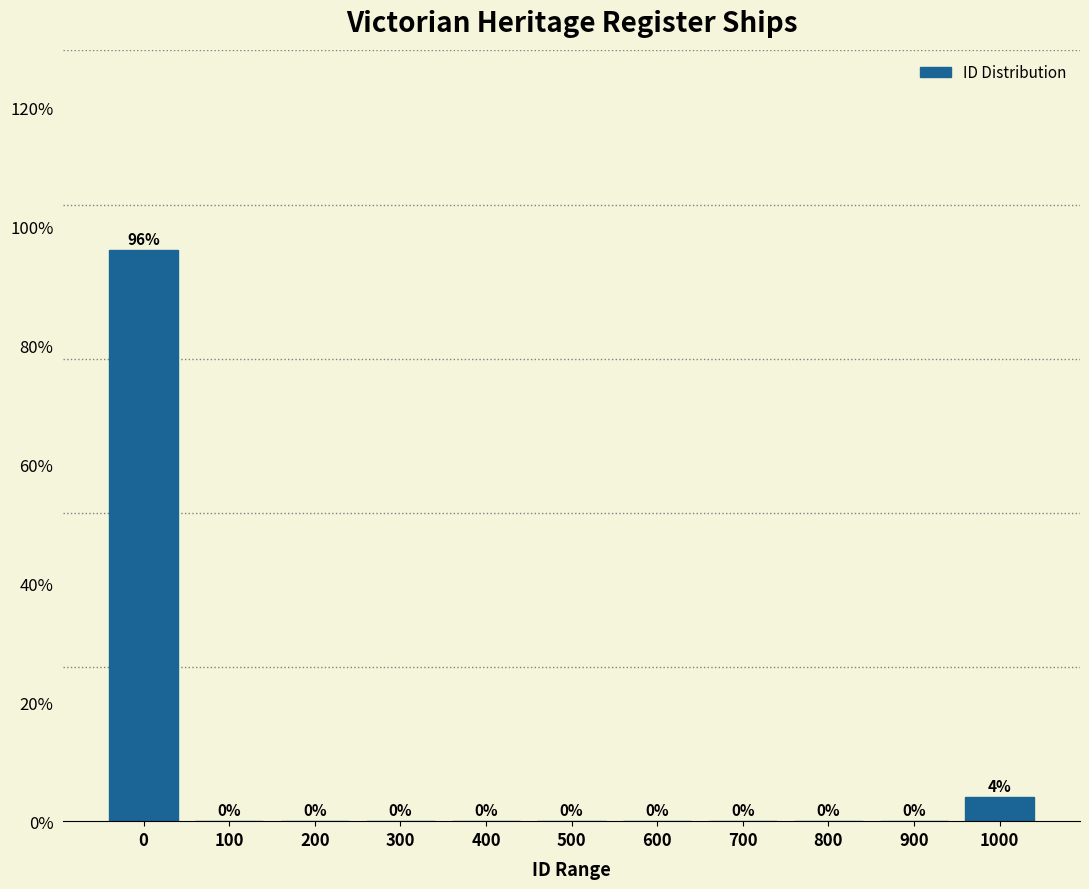

Reading left to right, transcribe all the data shown in this chart.

0=96	100=0	200=0	300=0	400=0	500=0	600=0	700=0	800=0	900=0	1000=4